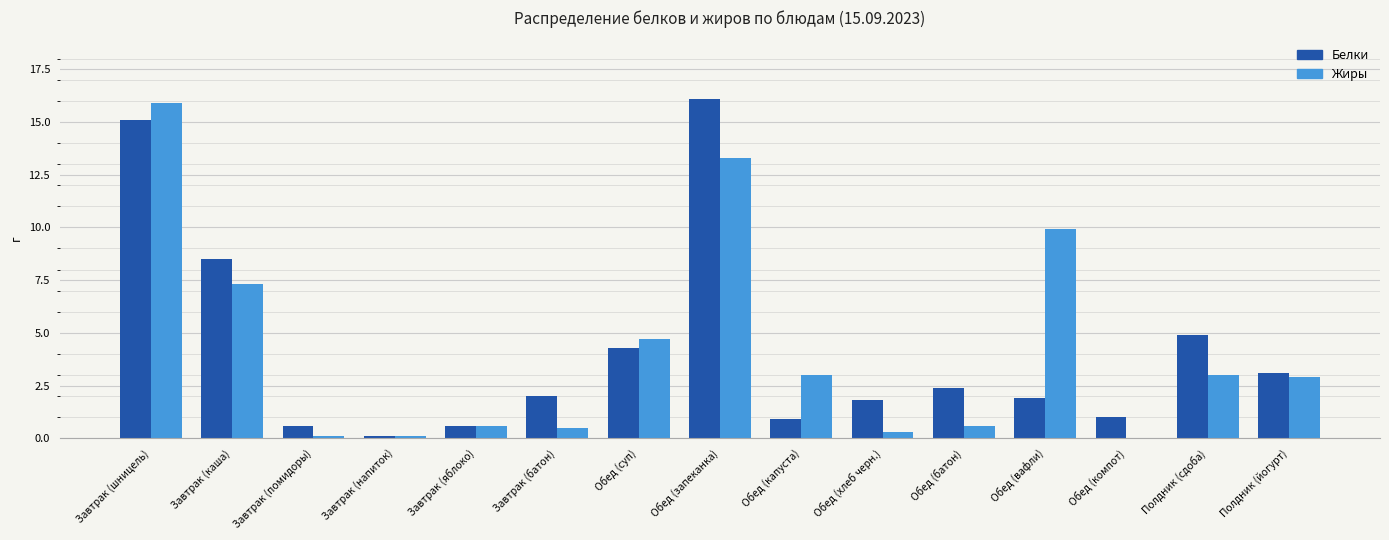

How many categories are shown in the chart?

15